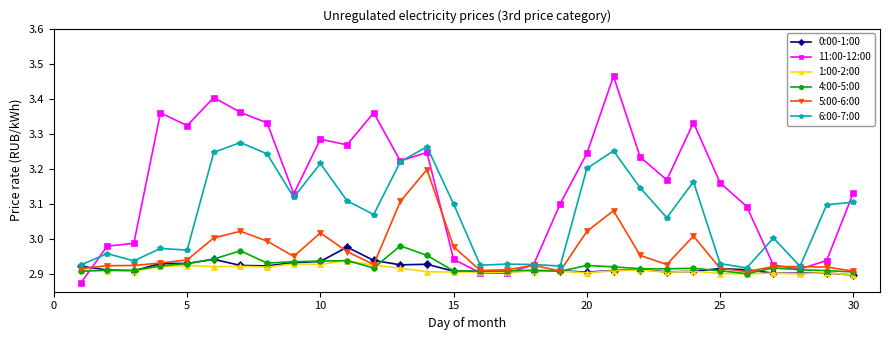

Count the number of data series in this chart.

6